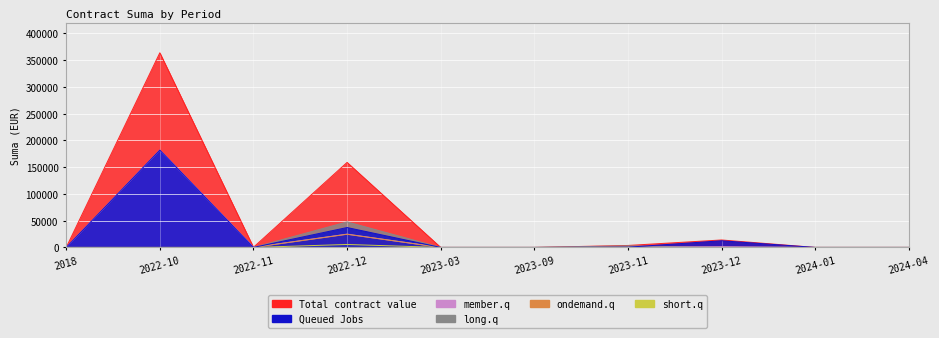

Reading right to left, list all the values displayed in this chart.

Total contract value: 2024-04=0.0	2024-01=0.0	2023-12=13950.0	2023-11=3702.2	2023-09=0.0	2023-03=0.0	2022-12=158863.4	2022-11=300.0	2022-10=363660.0	2018=0.0
Queued Jobs: 2024-04=0.0	2024-01=0.0	2023-12=12450.0	2023-11=443.4	2023-09=0.0	2023-03=0.0	2022-12=37196.0	2022-11=0.0	2022-10=181830.0	2018=0.0
member.q: 2024-04=0.0	2024-01=0.0	2023-12=1500.0	2023-11=300.0	2023-09=0.0	2023-03=0.0	2022-12=24865.8	2022-11=300.0	2022-10=181830.0	2018=0.0
long.q: 2024-04=0.0	2024-01=0.0	2023-12=0.0	2023-11=2958.7	2023-09=0.0	2023-03=0.0	2022-12=47694.0	2022-11=0.0	2022-10=0.0	2018=0.0
ondemand.q: 2024-04=0.0	2024-01=0.0	2023-12=0.0	2023-11=0.0	2023-09=0.0	2023-03=0.0	2022-12=5544.0	2022-11=0.0	2022-10=0.0	2018=0.0
short.q: 2024-04=0.0	2024-01=0.0	2023-12=0.0	2023-11=0.0	2023-09=0.0	2023-03=0.0	2022-12=24522.7	2022-11=0.0	2022-10=0.0	2018=0.0